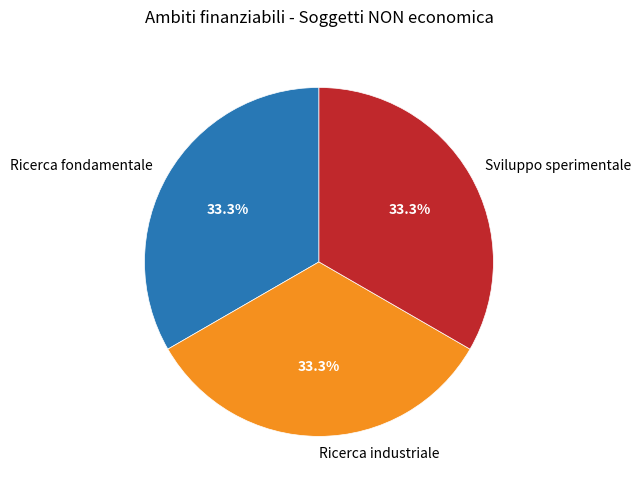

Combined, what portion of the pie is Ricerca industriale and Sviluppo sperimentale?

66.7%